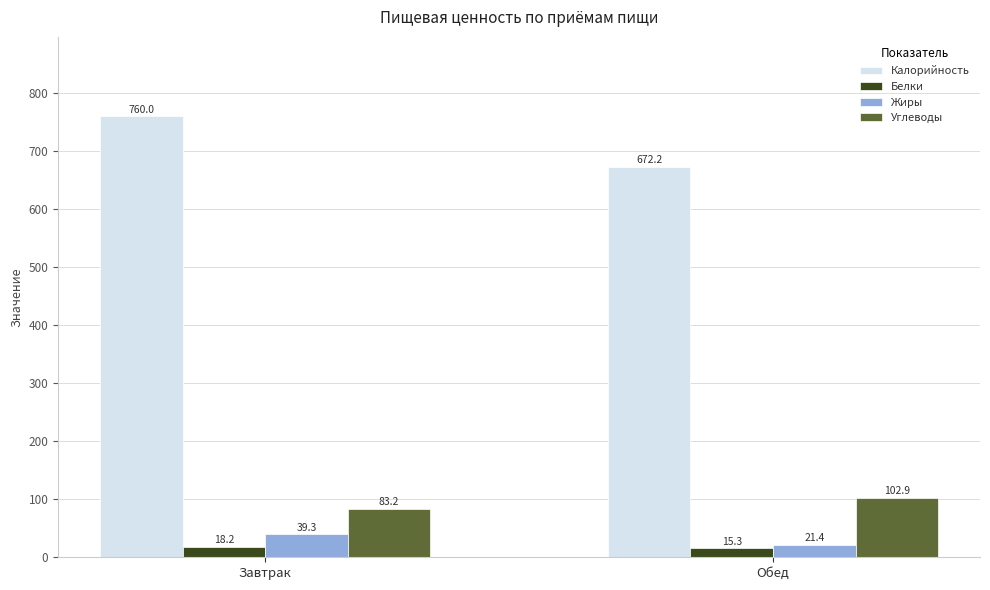

Which series has the largest total across all categories?

Калорийность